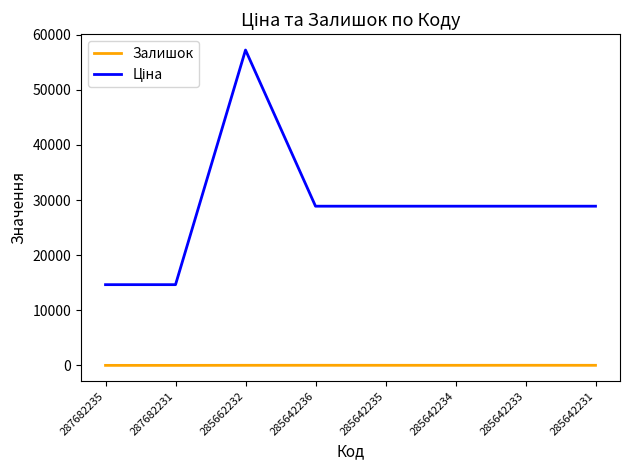

At which category is the sum across all series the highest?

285662232